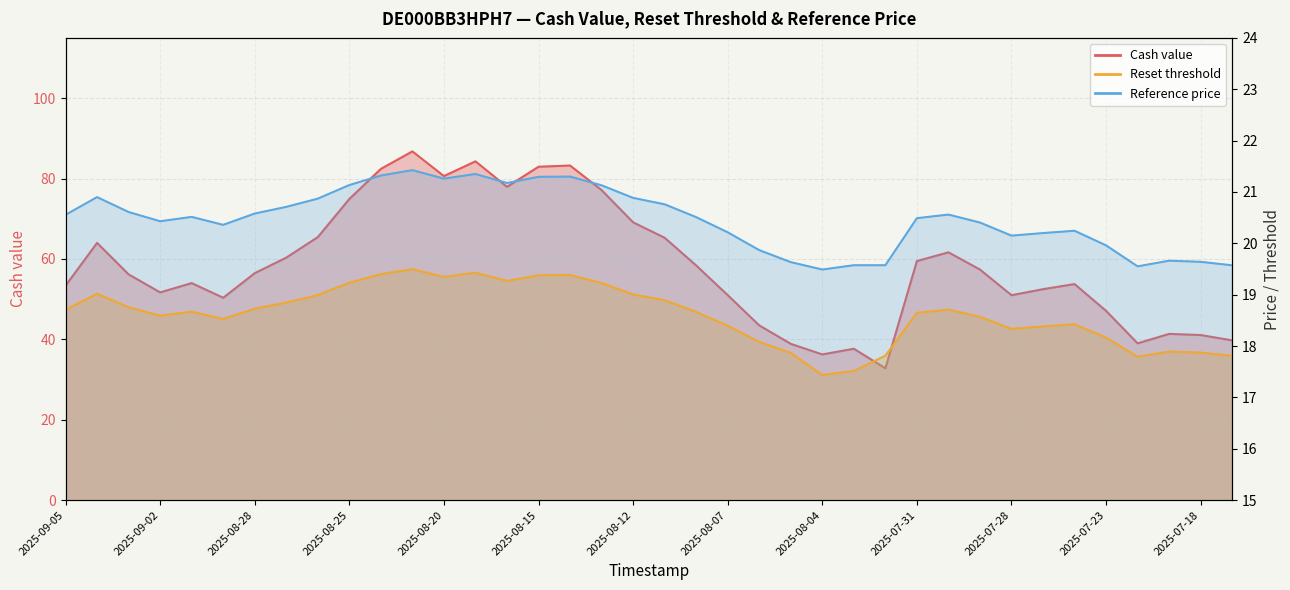

How many series are shown in this chart?

3